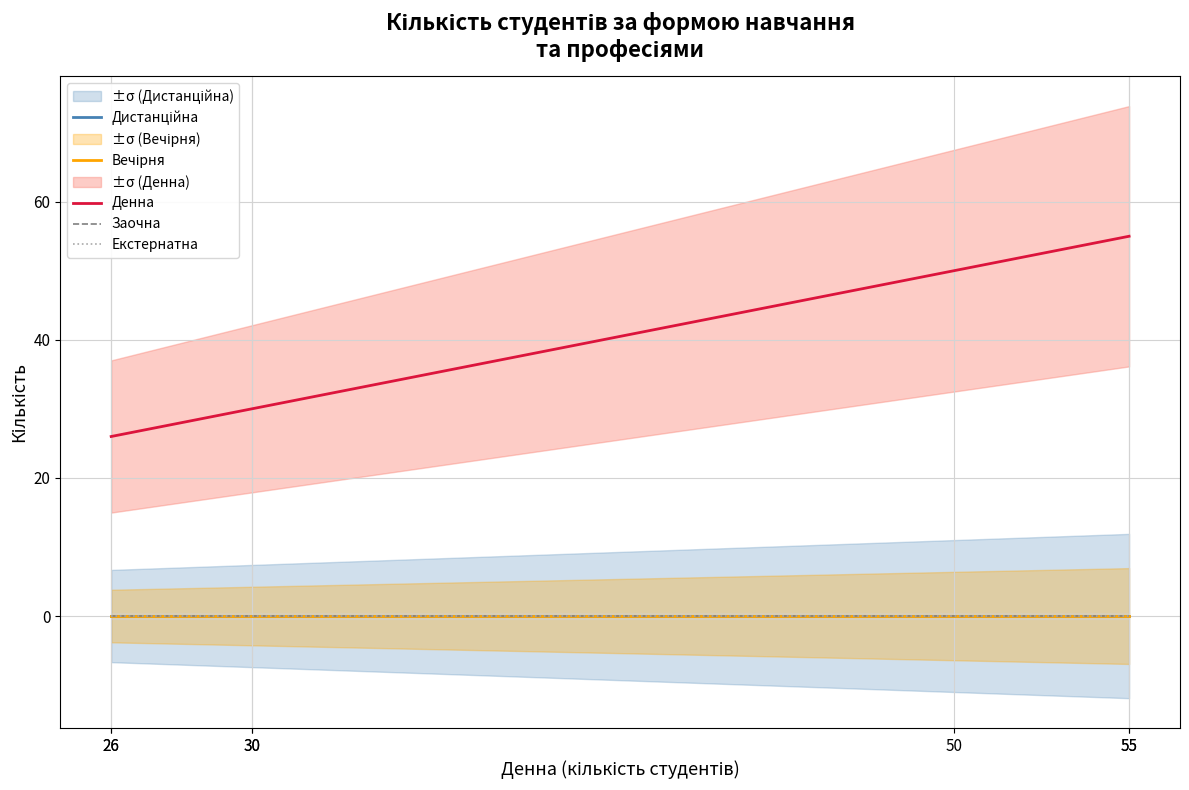

What is the spread (max minus min) of values at 30?

30